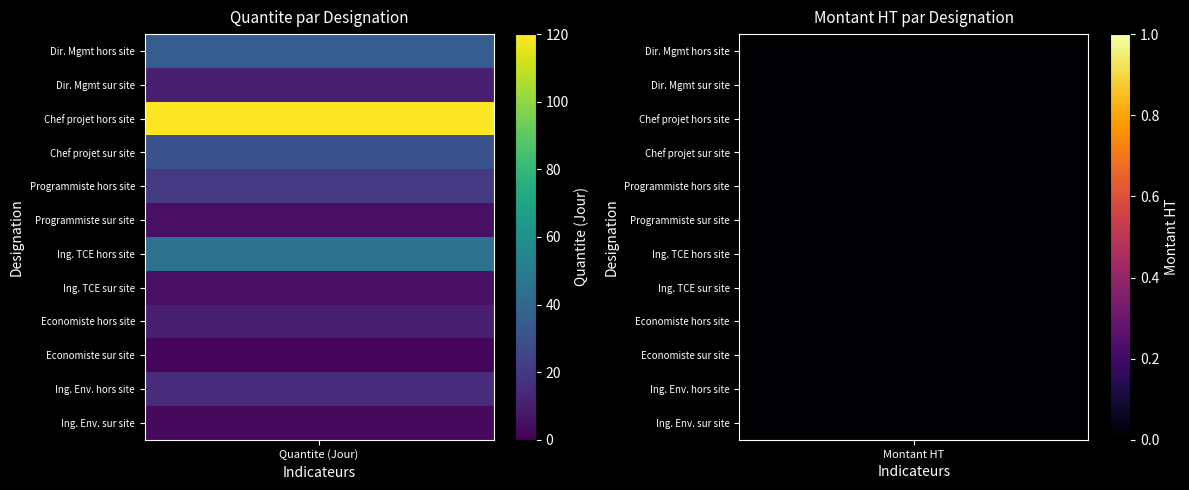

The value of Chef de projet hors site at 5 is -62. True or false?

False